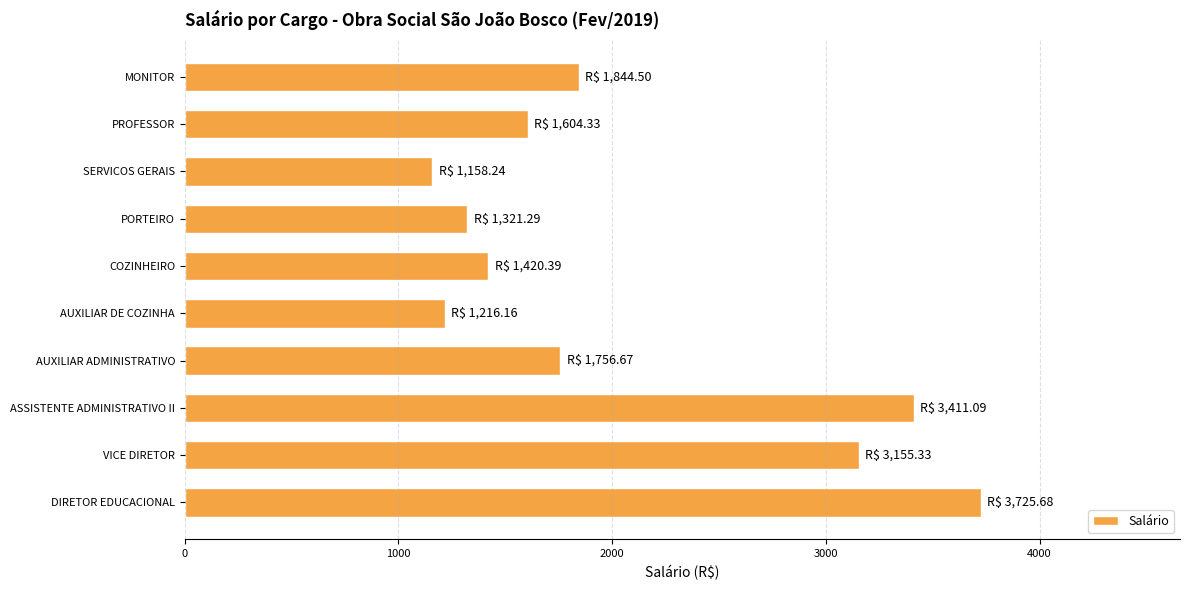

Are the bars grouped side by side (vs. stacked)?

No